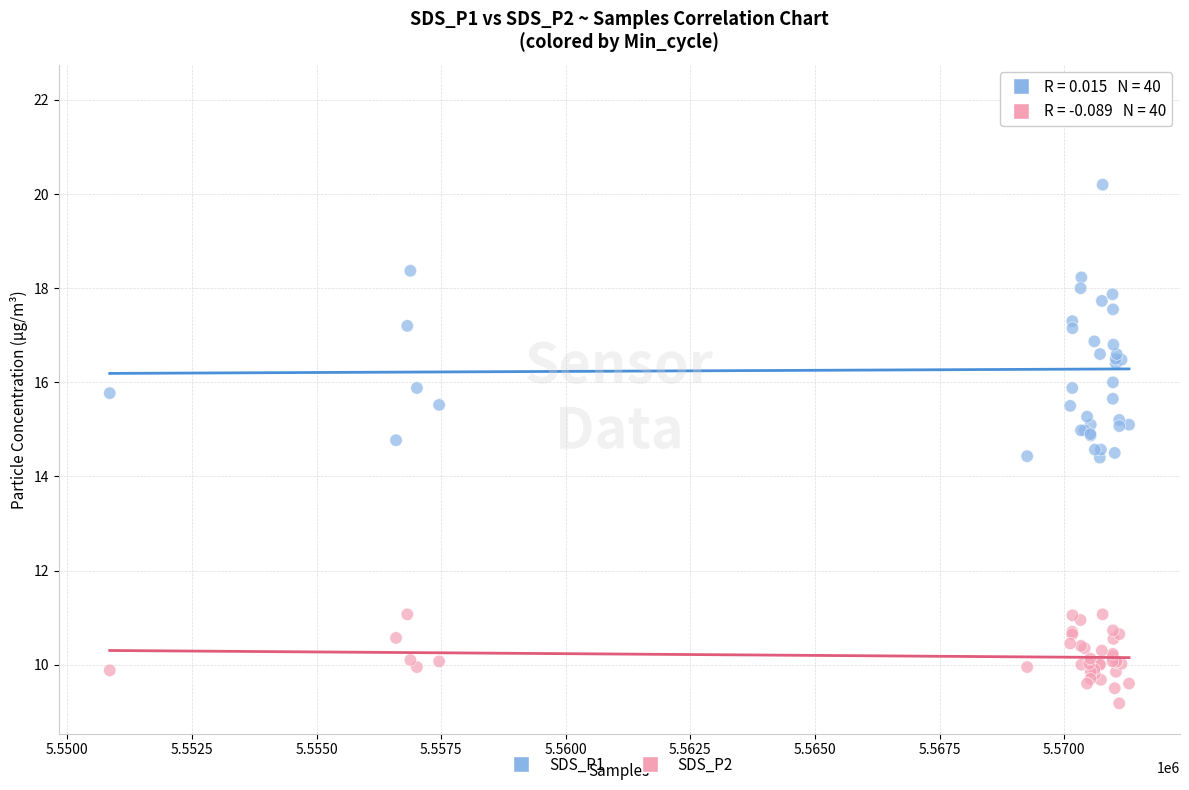

Which series has the largest Y range (max minus min)?

SDS_P1